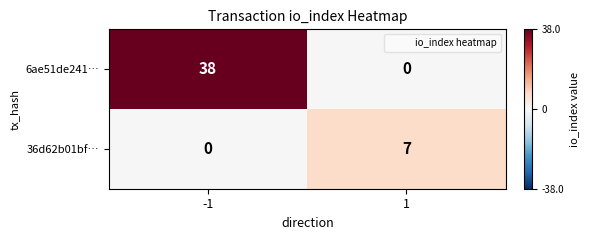

Which series has the largest total across all categories?

6ae51de241…